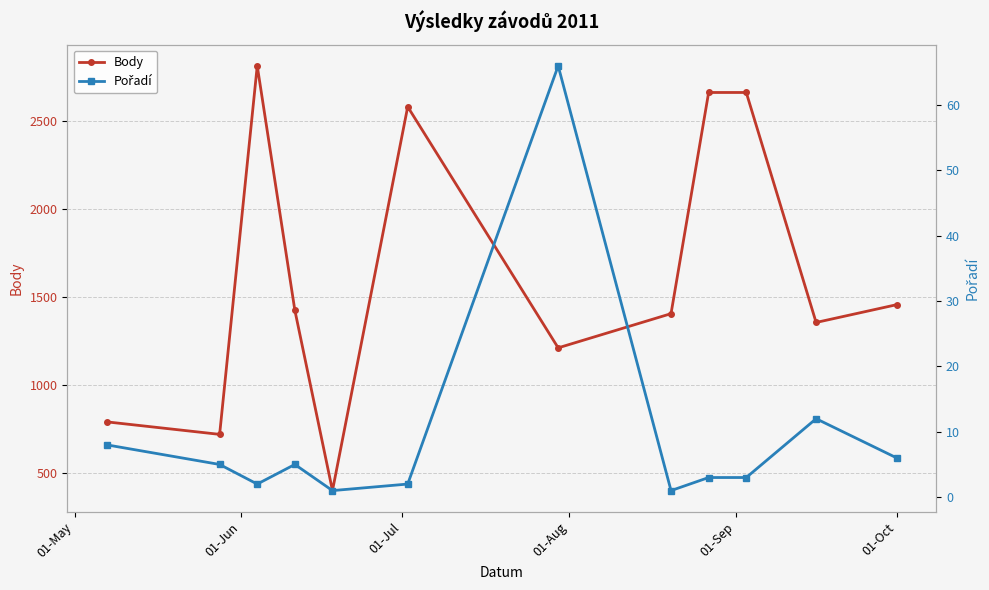

What is the value of the Body point at the 8th from the left?

1406